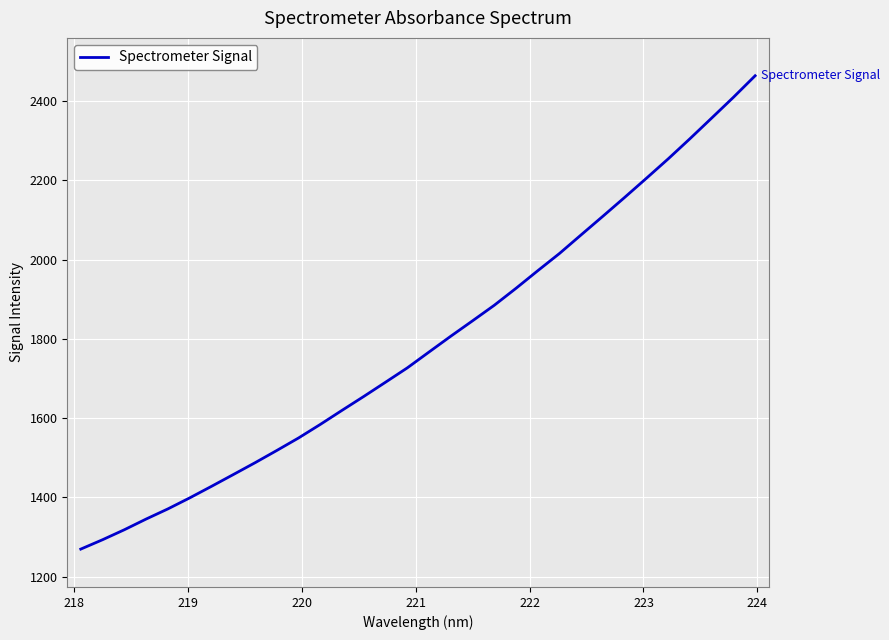

What is the maximum value shown in the chart?

2463.8